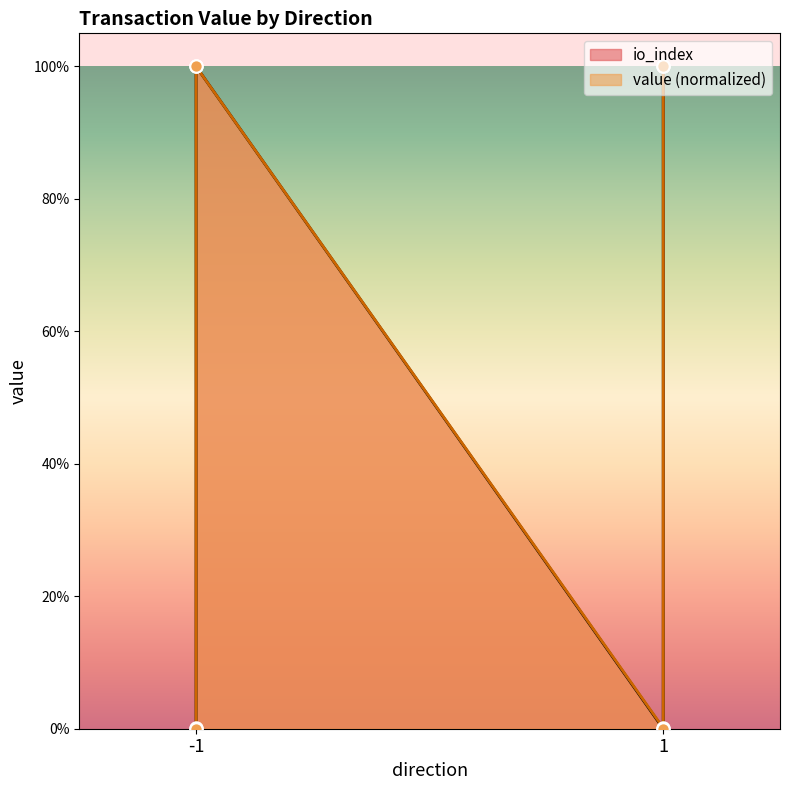

Which series has the widest spread of Y values?

io_index